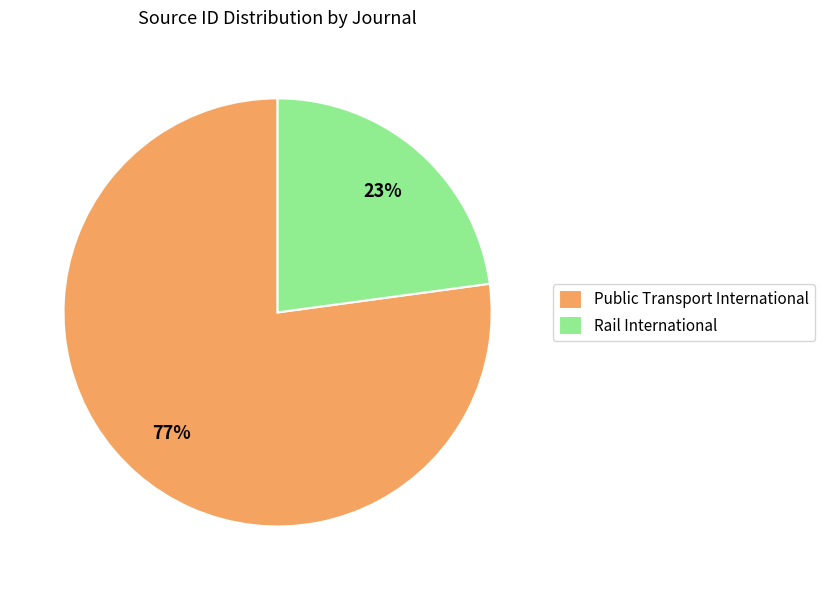

To the nearest percent, what percentage of the pie is Public Transport International?

77%